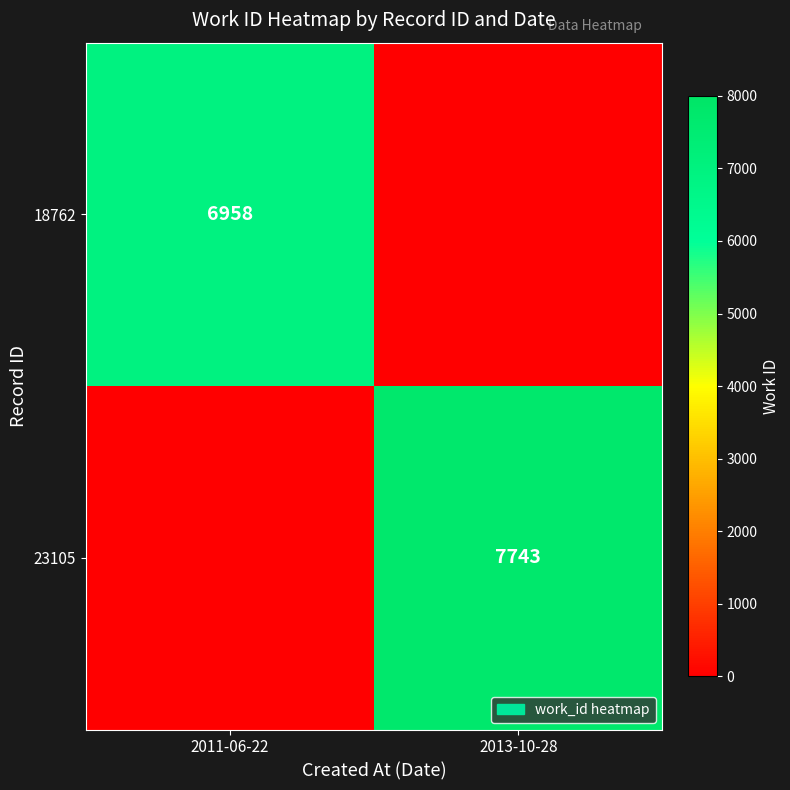

Is it true that 18762 equals 1447 at 2011-06-22?

False